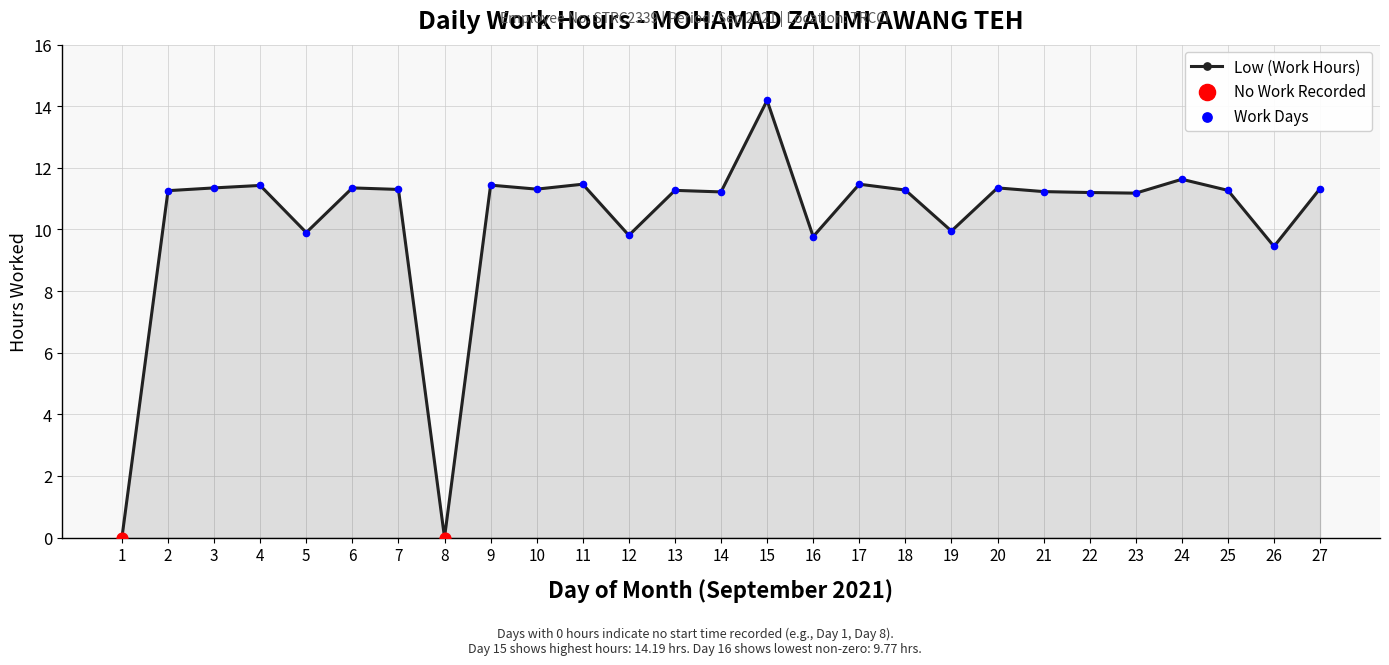

Approximately how many times larger is the value at 13 compared to 6?

1.0